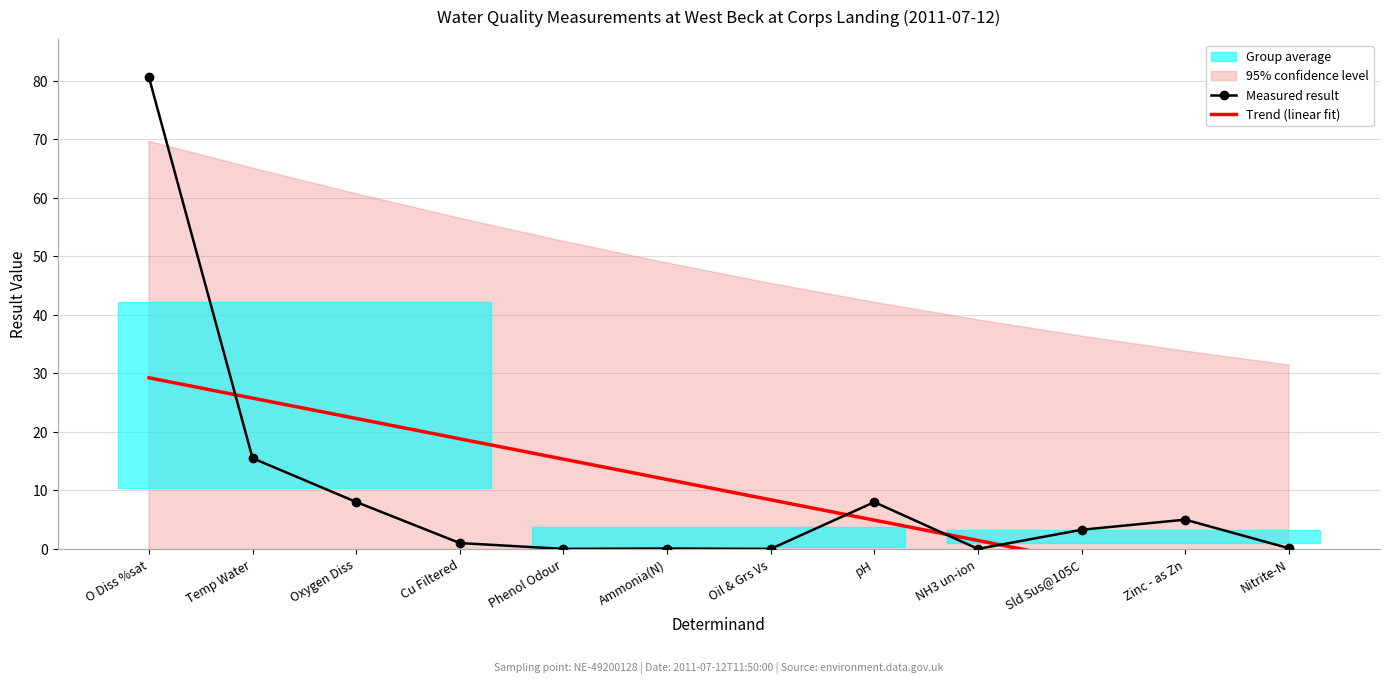

Rank the series at Nitrite-N from highest to lowest value.

Measured result, Trend (linear fit)